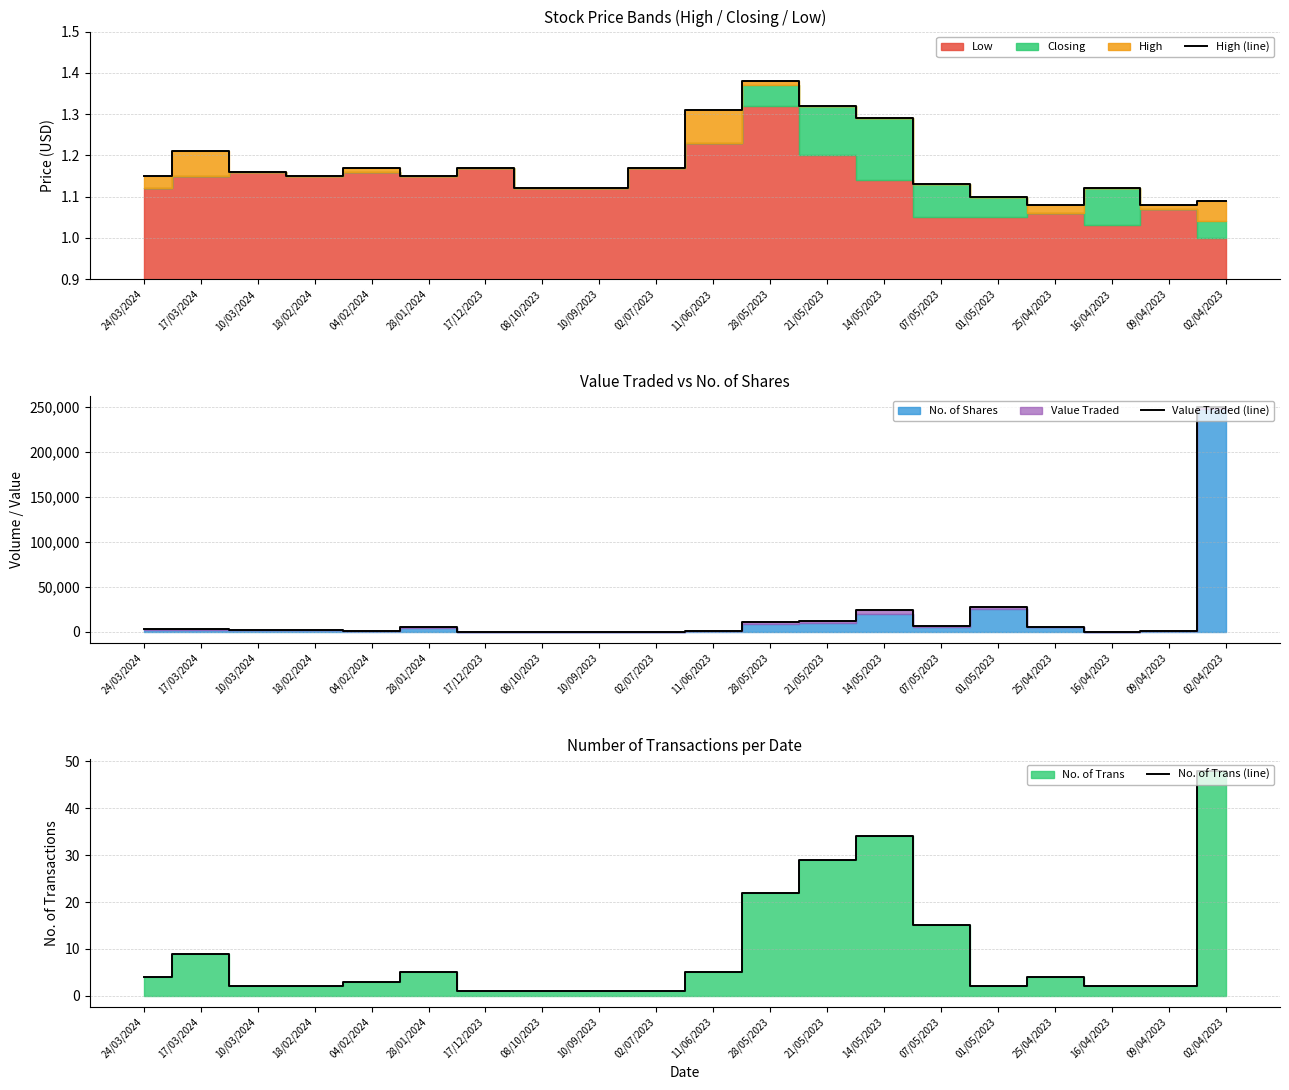

True or false: High (line) and Value Traded (line) intersect in this chart.

False